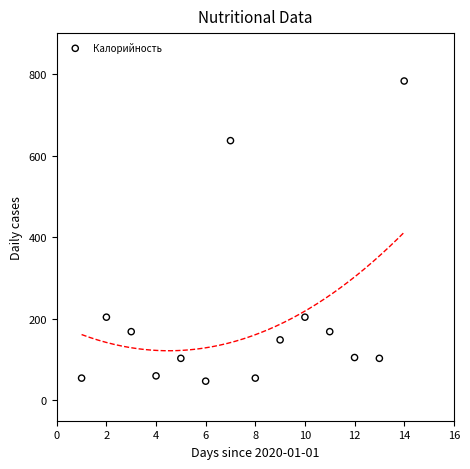

What is the range of Y values (max minus min)?

736.2